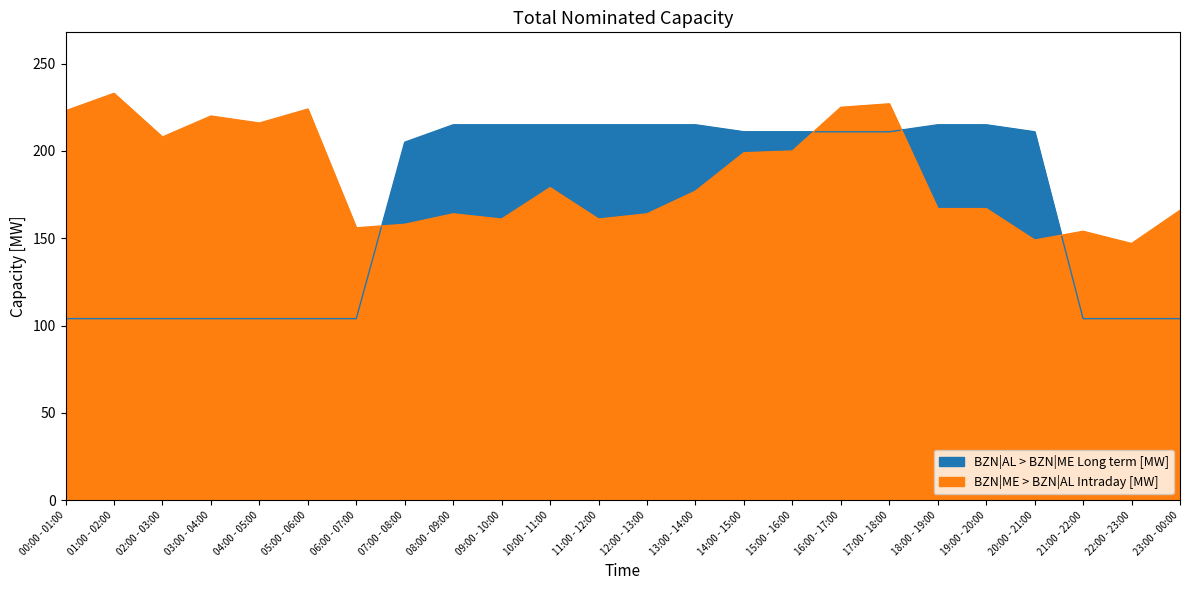

Reading left to right, list all the values displayed in this chart.

BZN|AL > BZN|ME Long term [MW]: 00:00 - 01:00=104	01:00 - 02:00=104	02:00 - 03:00=104	03:00 - 04:00=104	04:00 - 05:00=104	05:00 - 06:00=104	06:00 - 07:00=104	07:00 - 08:00=205	08:00 - 09:00=215	09:00 - 10:00=215	10:00 - 11:00=215	11:00 - 12:00=215	12:00 - 13:00=215	13:00 - 14:00=215	14:00 - 15:00=211	15:00 - 16:00=211	16:00 - 17:00=211	17:00 - 18:00=211	18:00 - 19:00=215	19:00 - 20:00=215	20:00 - 21:00=211	21:00 - 22:00=104	22:00 - 23:00=104	23:00 - 00:00=104
BZN|ME > BZN|AL Intraday [MW]: 00:00 - 01:00=223	01:00 - 02:00=233	02:00 - 03:00=208	03:00 - 04:00=220	04:00 - 05:00=216	05:00 - 06:00=224	06:00 - 07:00=156	07:00 - 08:00=158	08:00 - 09:00=164	09:00 - 10:00=161	10:00 - 11:00=179	11:00 - 12:00=161	12:00 - 13:00=164	13:00 - 14:00=177	14:00 - 15:00=199	15:00 - 16:00=200	16:00 - 17:00=225	17:00 - 18:00=227	18:00 - 19:00=167	19:00 - 20:00=167	20:00 - 21:00=149	21:00 - 22:00=154	22:00 - 23:00=147	23:00 - 00:00=166